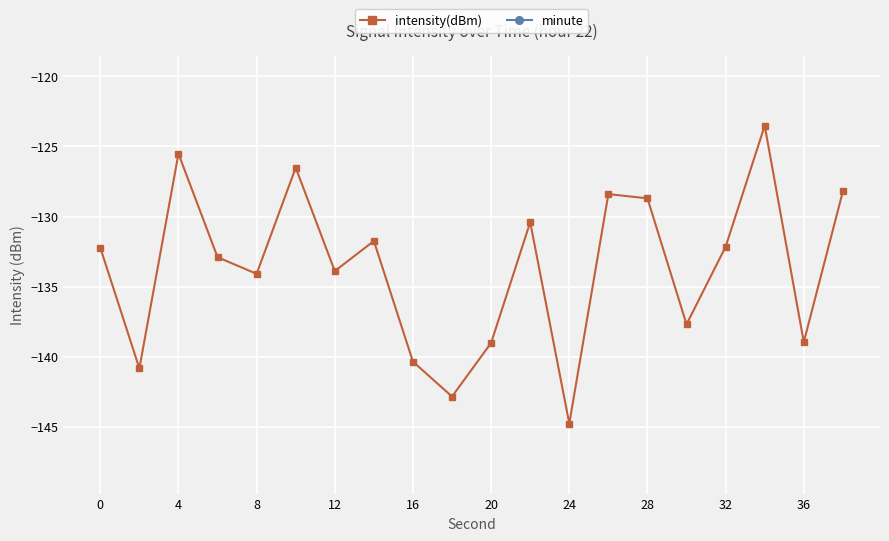

How many data points in intensity(dBm) are less than -132?

12